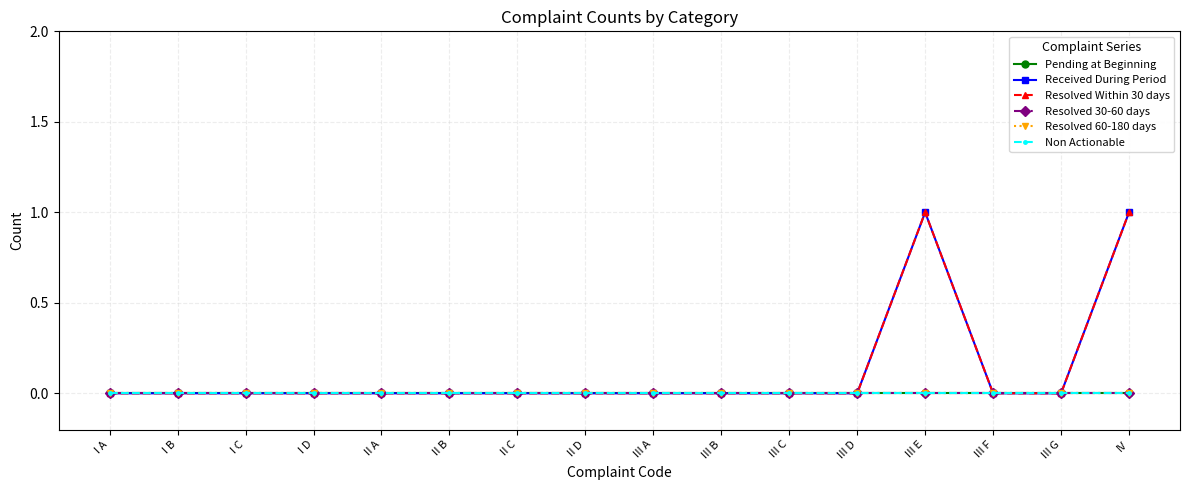

Does the chart have visible grid lines?

Yes